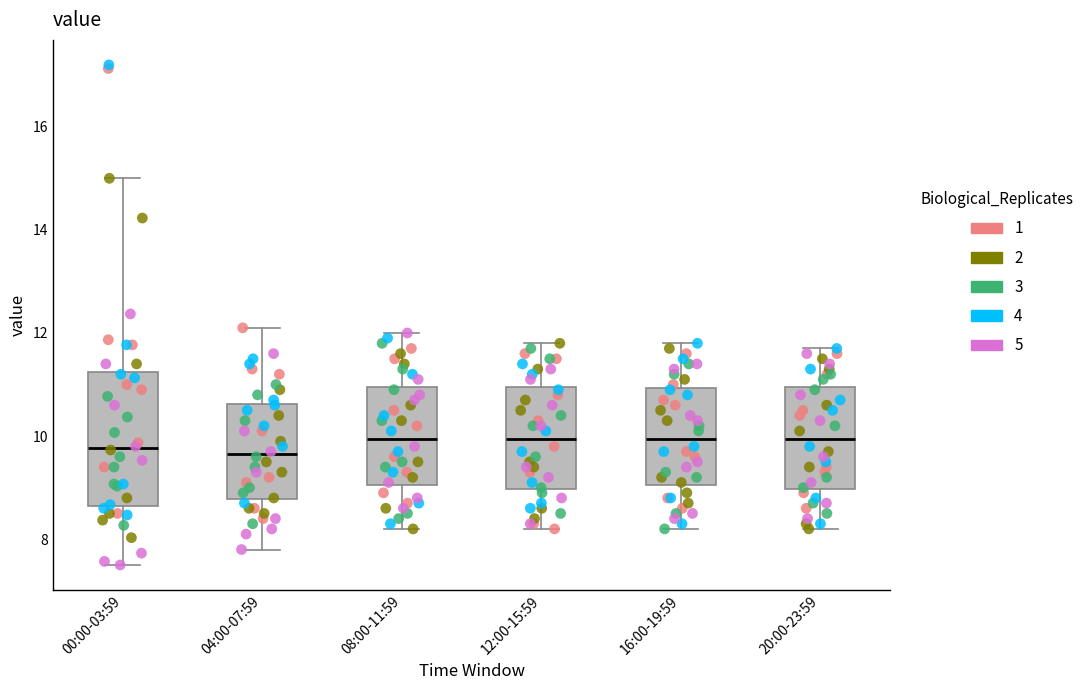

Reading left to right, read every box against the y-axis: the position of its median line, the range the box covers, and the ends of its whiskers. The values are not printed on the chart, so give them approximately, as read against the axis.

00:00-03:59: median 9.8, box 8.6 to 11.2, whiskers 7.6 to 15.0
04:00-07:59: median 9.6, box 8.8 to 10.6, whiskers 7.8 to 12.2
08:00-11:59: median 10.0, box 9.0 to 11.0, whiskers 8.2 to 12.0
12:00-15:59: median 10.0, box 9.0 to 11.0, whiskers 8.2 to 11.8
16:00-19:59: median 10.0, box 9.0 to 11.0, whiskers 8.2 to 11.8
20:00-23:59: median 10.0, box 9.0 to 11.0, whiskers 8.2 to 11.8